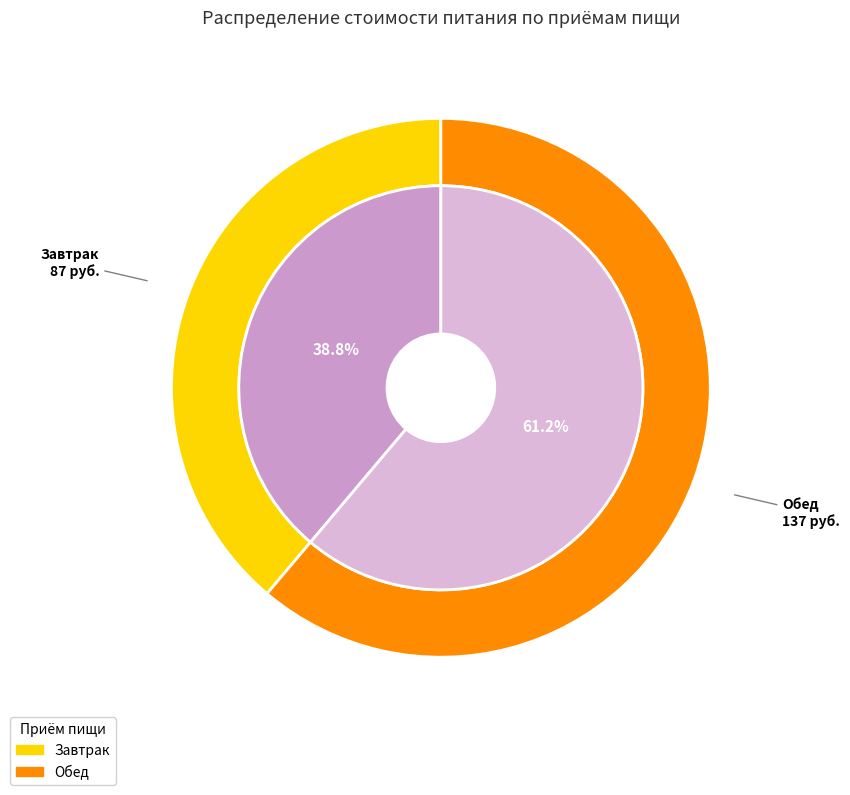

To the nearest percent, what portion does Обед represent?

61%